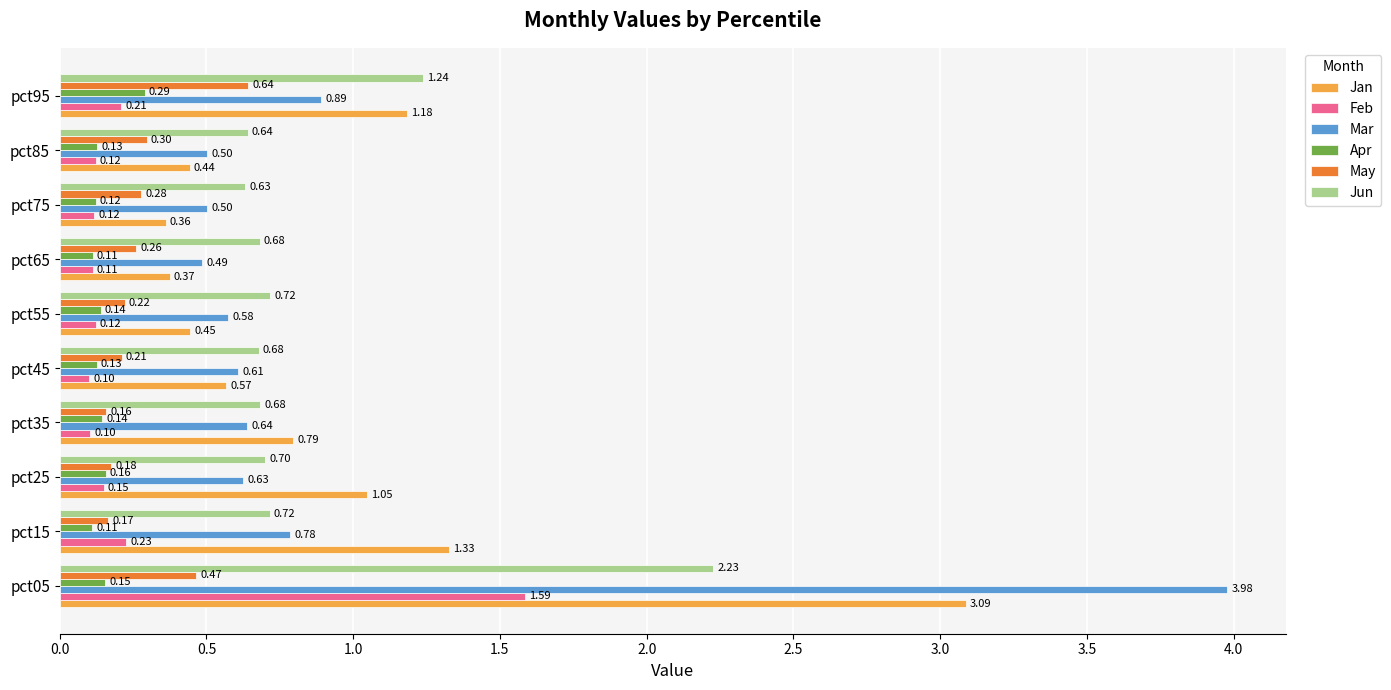

At which category is the sum across all series the highest?

pct05